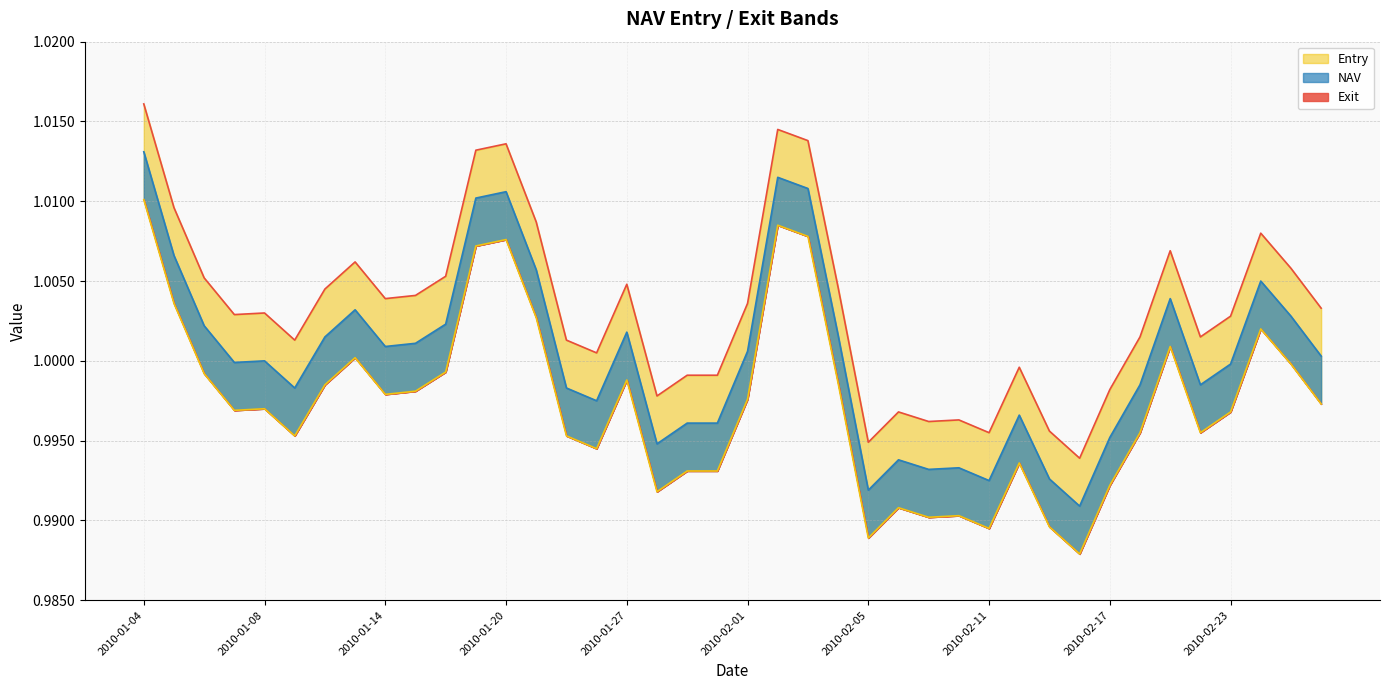

Rank the categories by NAV value from lowest to highest.

31, 24, 28, 30, 26, 27, 25, 17, 32, 18, 19, 29, 15, 2010-02-01, 14, 33, 35, 36, 2010-01-20, 2010-01-27, 39, 20, 2010-02-17, 2010-02-23, 2010-02-05, 23, 16, 2010-01-14, 10, 38, 2010-02-11, 34, 37, 13, 2010-01-08, 11, 12, 22, 21, 2010-01-04